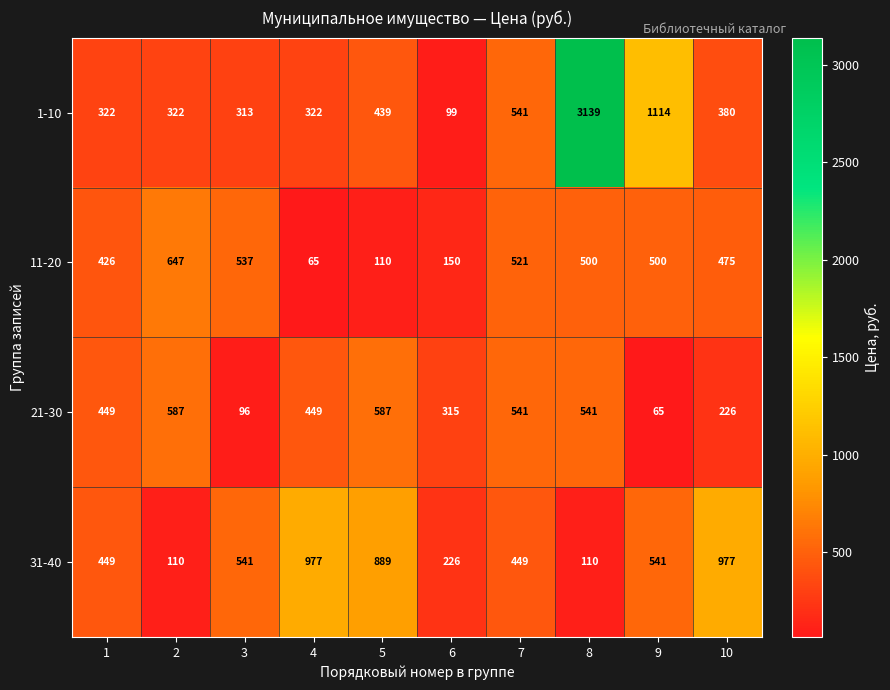

True or false: 1-10 has a value of 771 at 5.

False